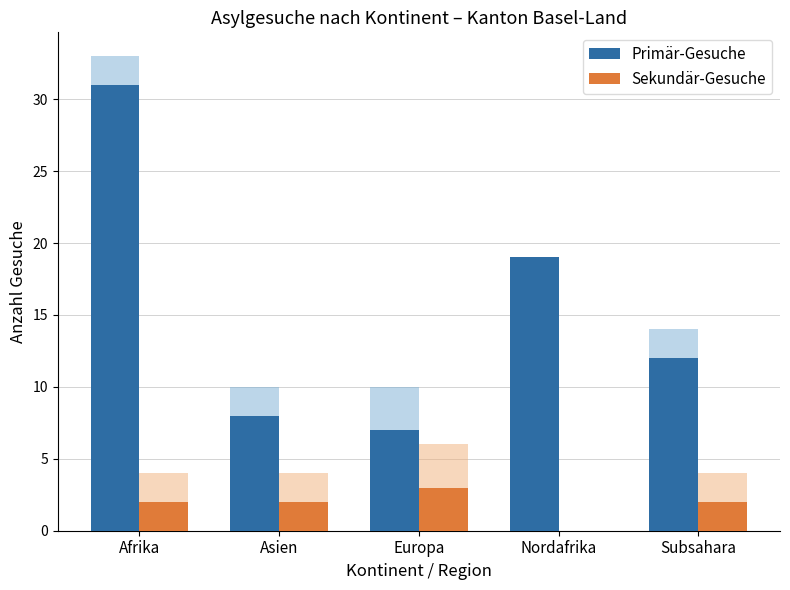

Which label corresponds to the largest value in the chart?

Afrika